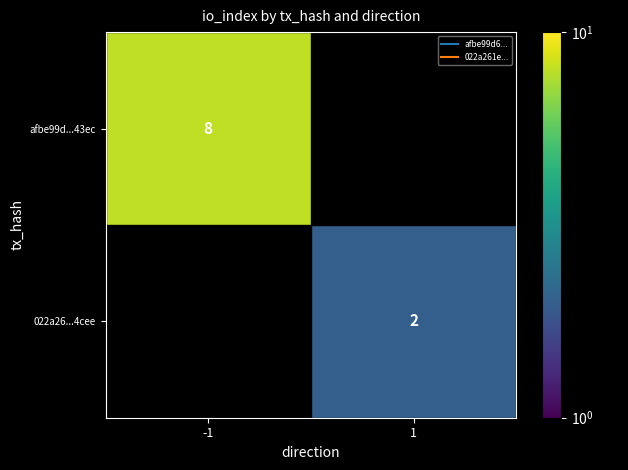

The value of afbe99d...43ec at 1 is -5. True or false?

False